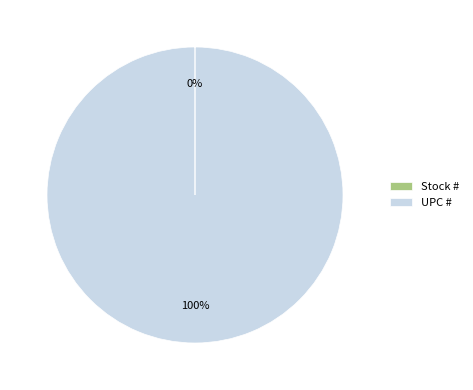

To the nearest percent, what is the average slice percentage?

50%